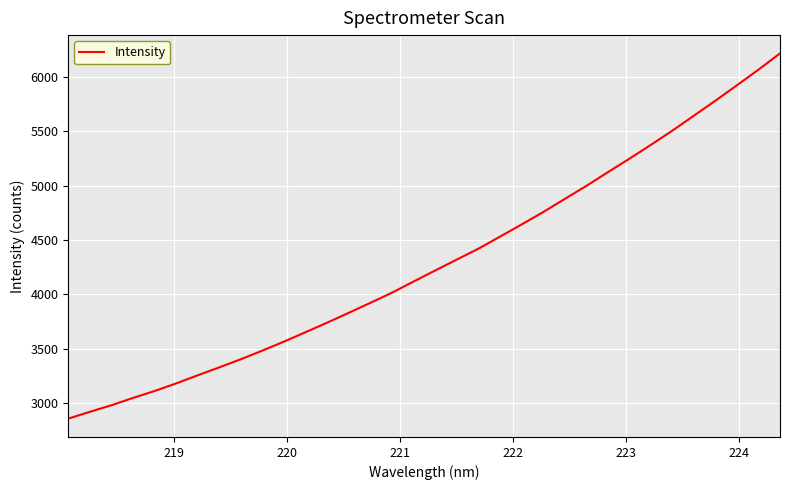

What is the difference between the maximum and minimum values?

3364.8